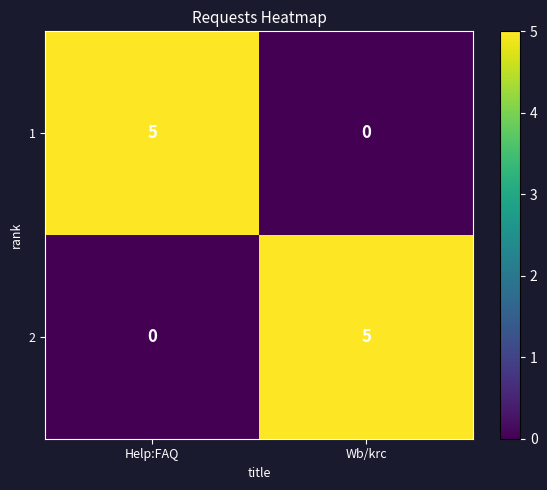

List the labels in order of 1 value, smallest first.

Wb/krc, Help:FAQ